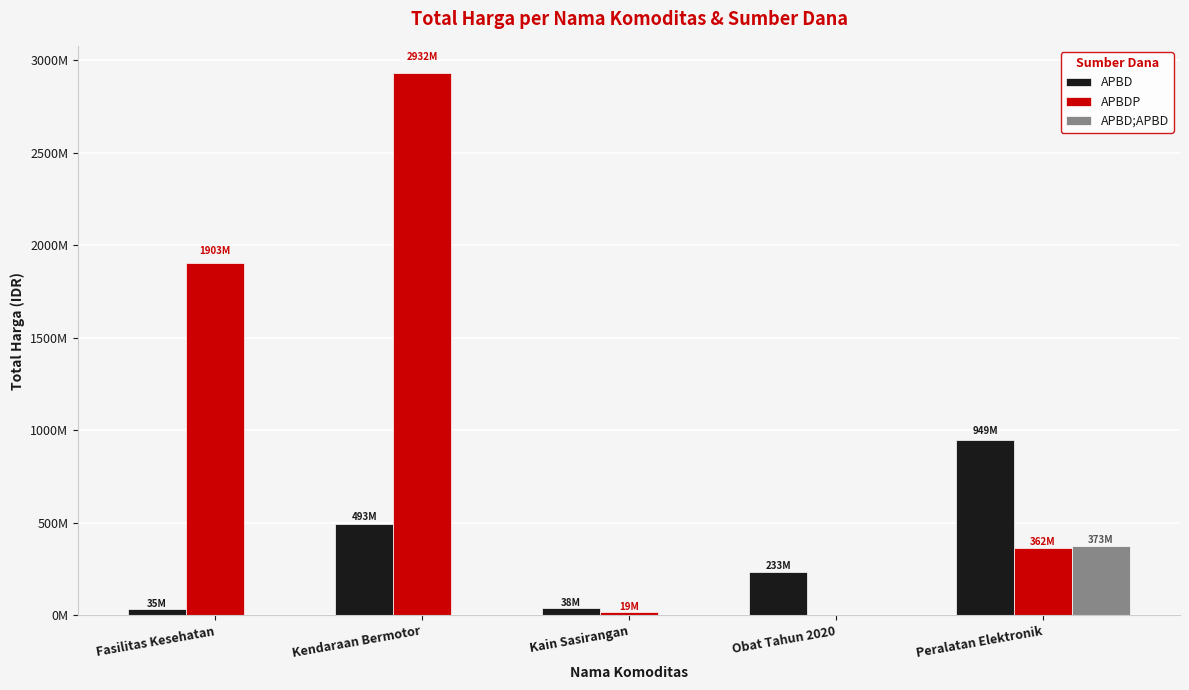

Reading left to right, extract all data points from this chart.

APBD: Fasilitas Kesehatan=34577875	Kendaraan Bermotor=493000000	Kain Sasirangan=38100000	Obat Tahun 2020=233374010	Peralatan Elektronik=948799000
APBDP: Fasilitas Kesehatan=1903497940	Kendaraan Bermotor=2931562000	Kain Sasirangan=19175000	Obat Tahun 2020=0	Peralatan Elektronik=362103800
APBD;APBD: Fasilitas Kesehatan=0	Kendaraan Bermotor=0	Kain Sasirangan=0	Obat Tahun 2020=0	Peralatan Elektronik=373404000